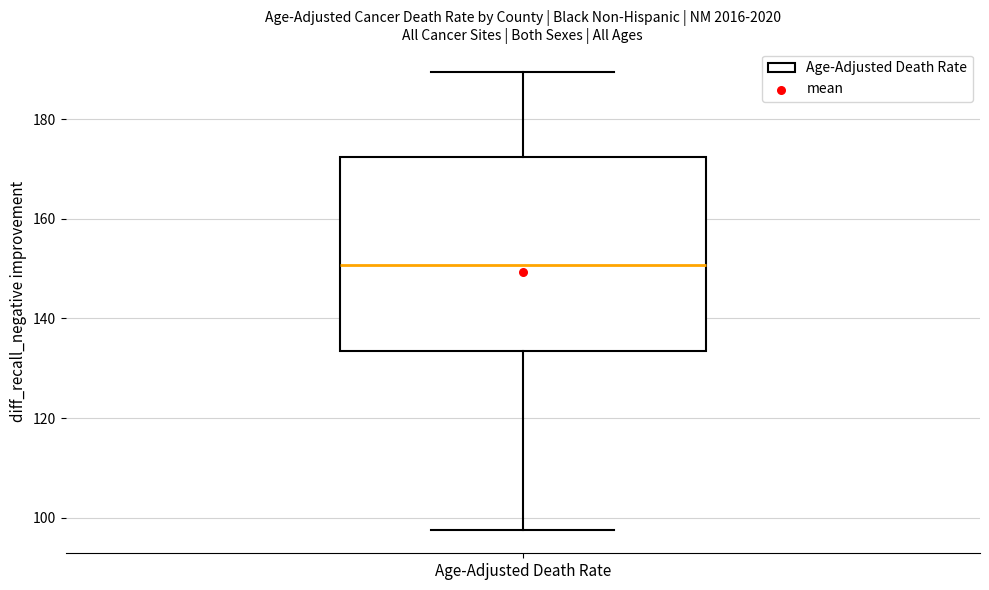

Transcribe this box plot: give where the median line is, the range the box spans, and where the two whiskers end, as read against the y-axis. The values are not printed on the chart, so give them approximately, as read against the axis.

median 150, box 134 to 172, whiskers 98 to 190